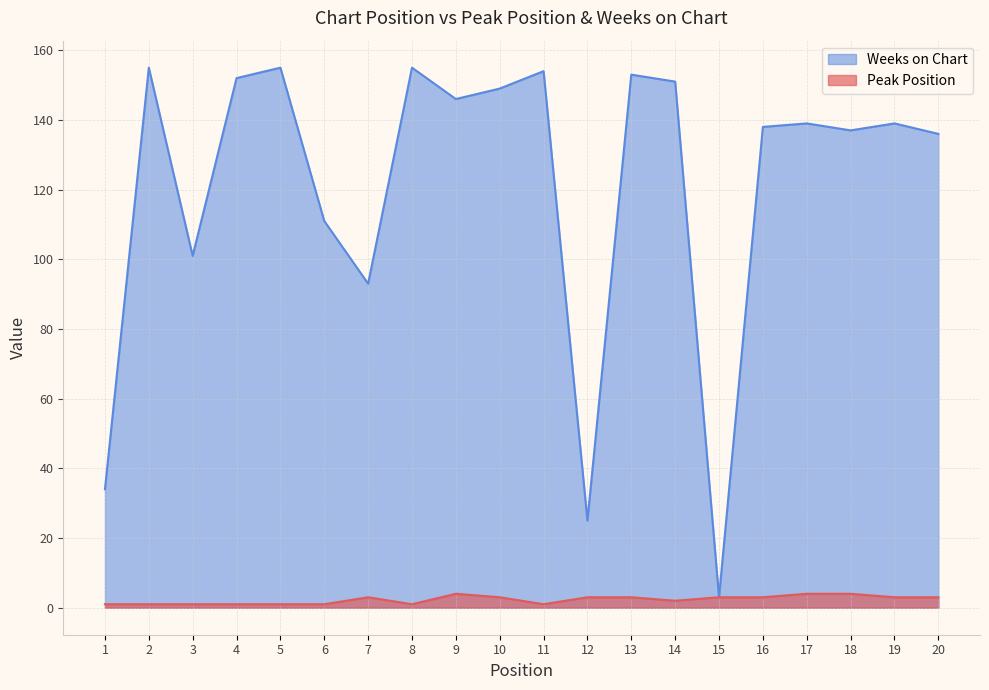

Reading left to right, extract all data points from this chart.

Peak Position: 1=1	2=1	3=1	4=1	5=1	6=1	7=3	8=1	9=4	10=3	11=1	12=3	13=3	14=2	15=3	16=3	17=4	18=4	19=3	20=3
Weeks on Chart: 1=34	2=155	3=101	4=152	5=155	6=111	7=93	8=155	9=146	10=149	11=154	12=25	13=153	14=151	15=3	16=138	17=139	18=137	19=139	20=136